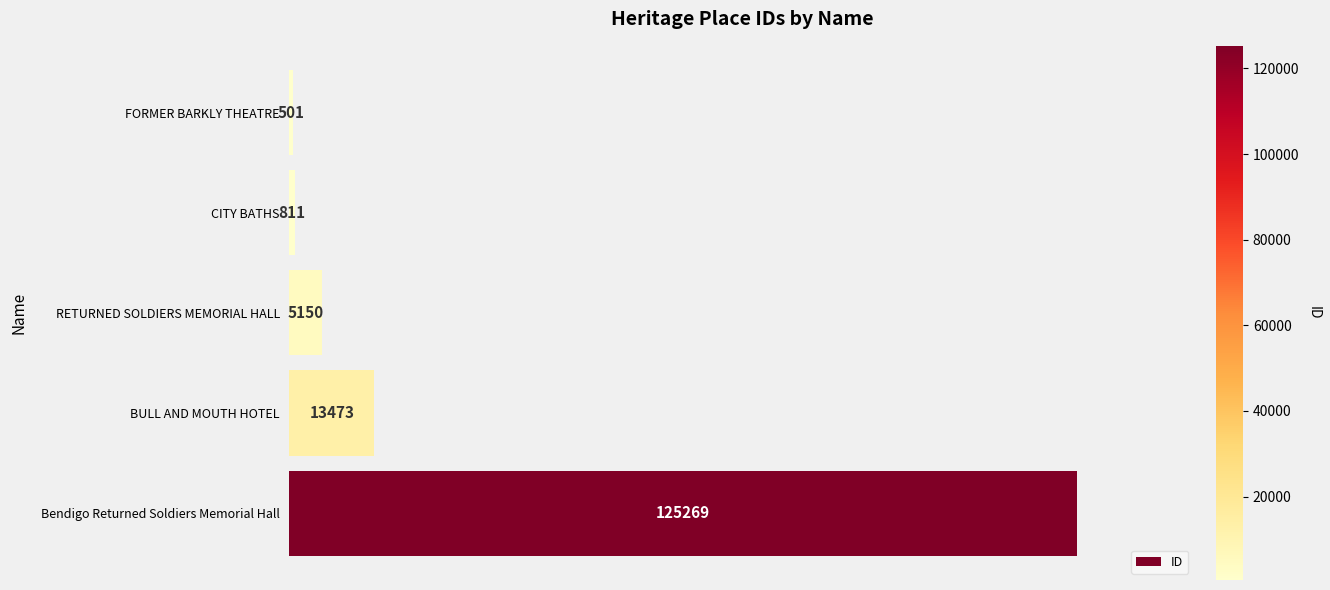

Which category has the lowest value across all series?

FORMER BARKLY THEATRE